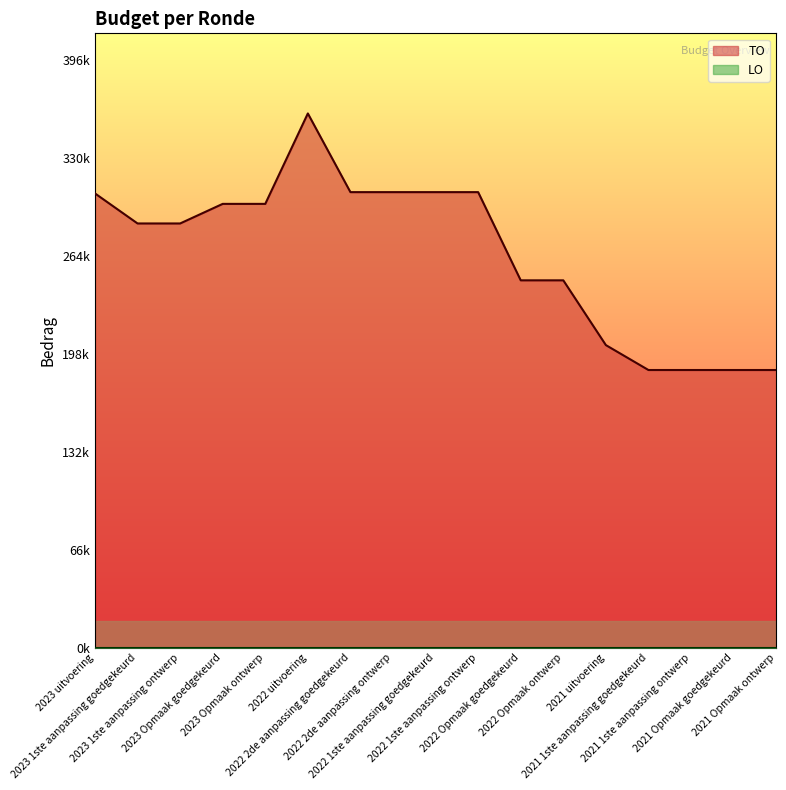

How many values are below 285976?

7